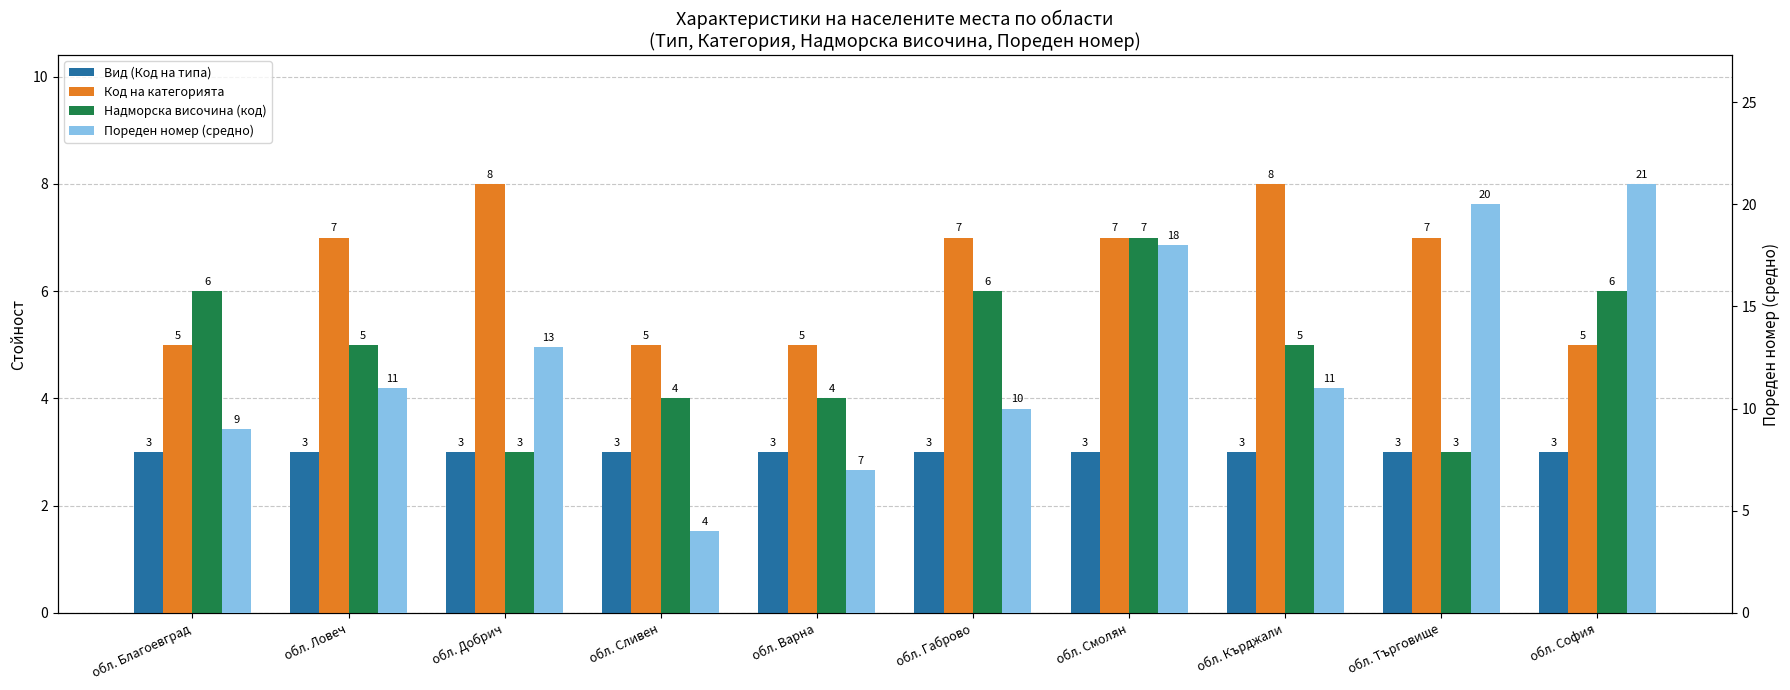

How many data points in Код на категорията are less than 7?

4